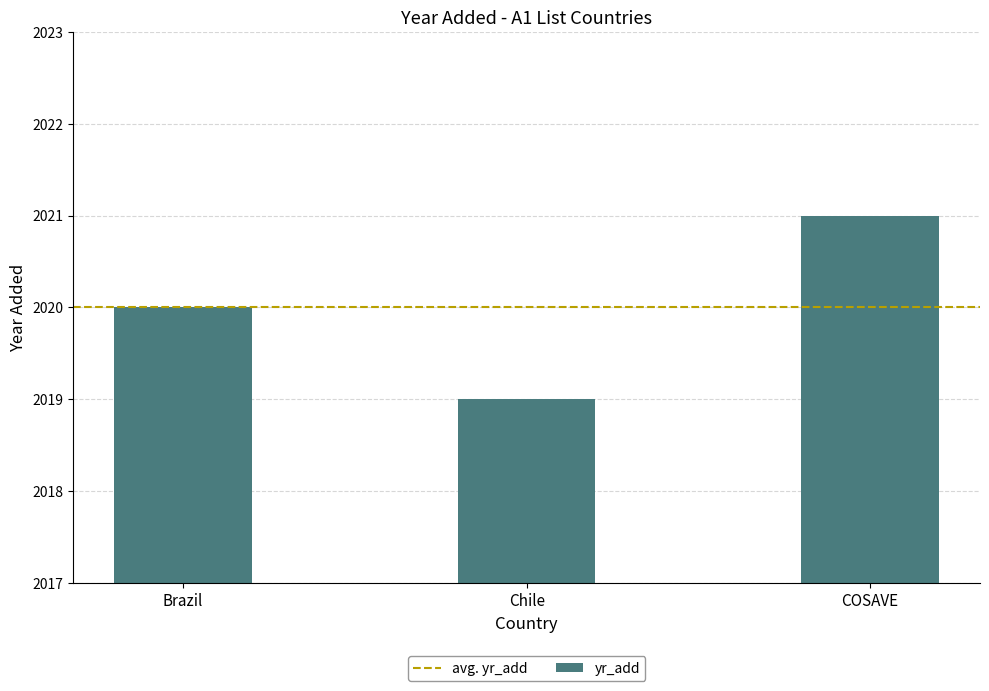

How many series are shown in this chart?

1